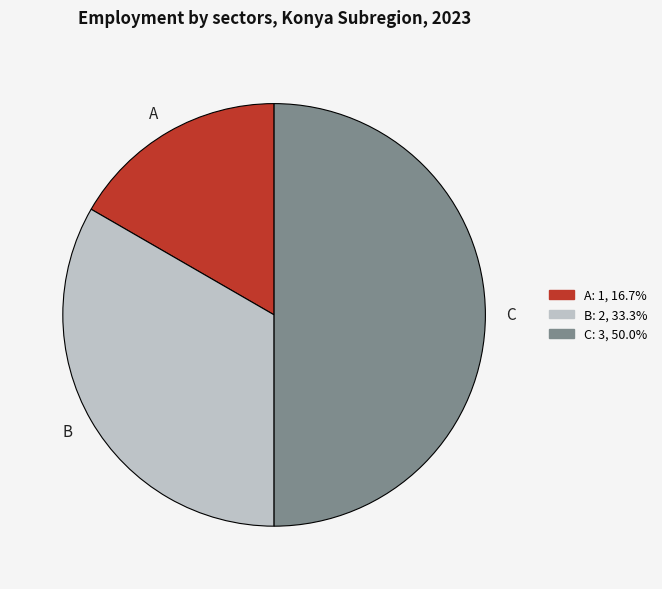

Which has a higher value, C or B?

C